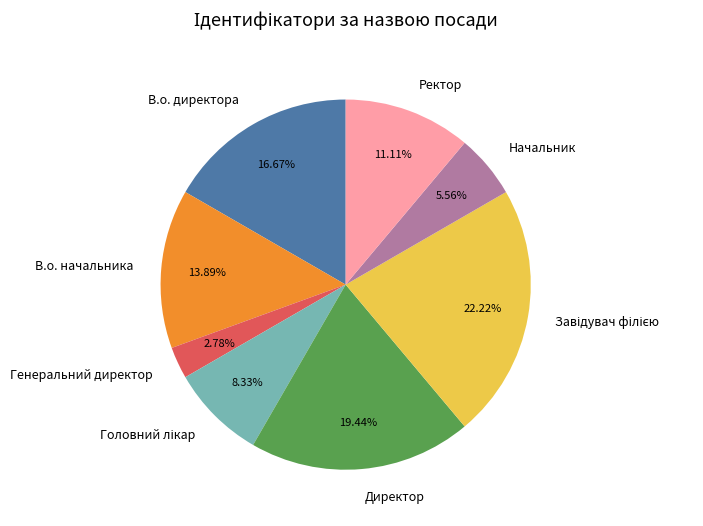

What is the smallest slice in the pie chart?

Генеральний директор